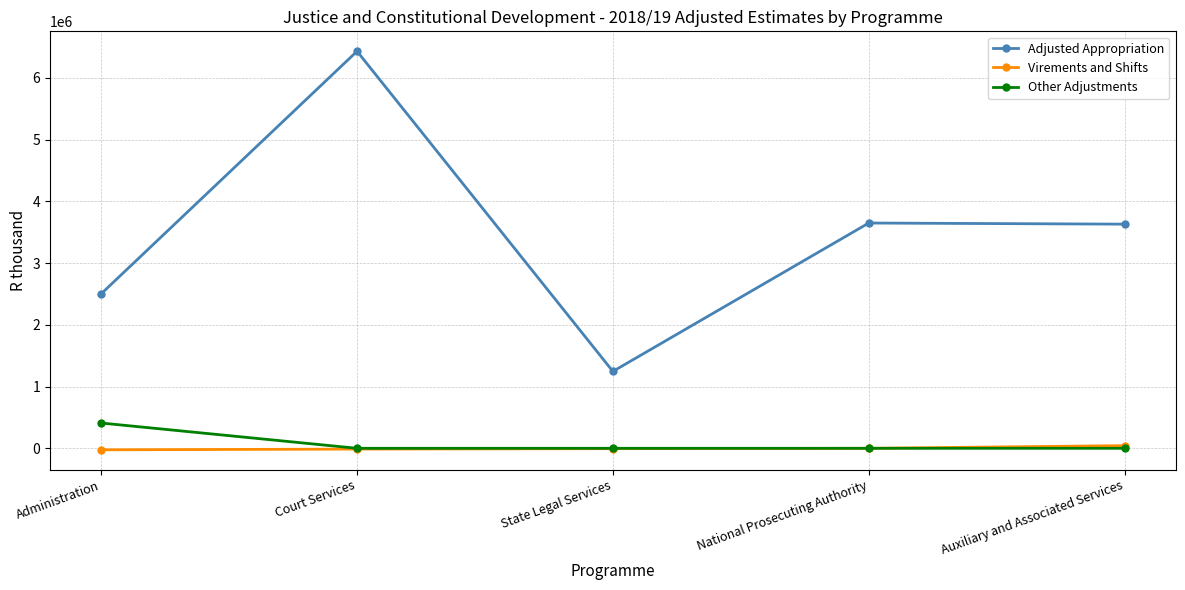

Which series changed the most between Administration and National Prosecuting Authority?

Adjusted Appropriation